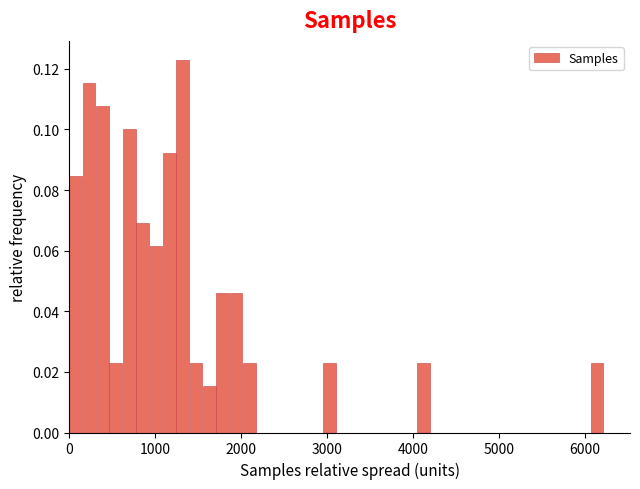

Read against the x-axis, roughly where is the centre of the tallest bar?

1300